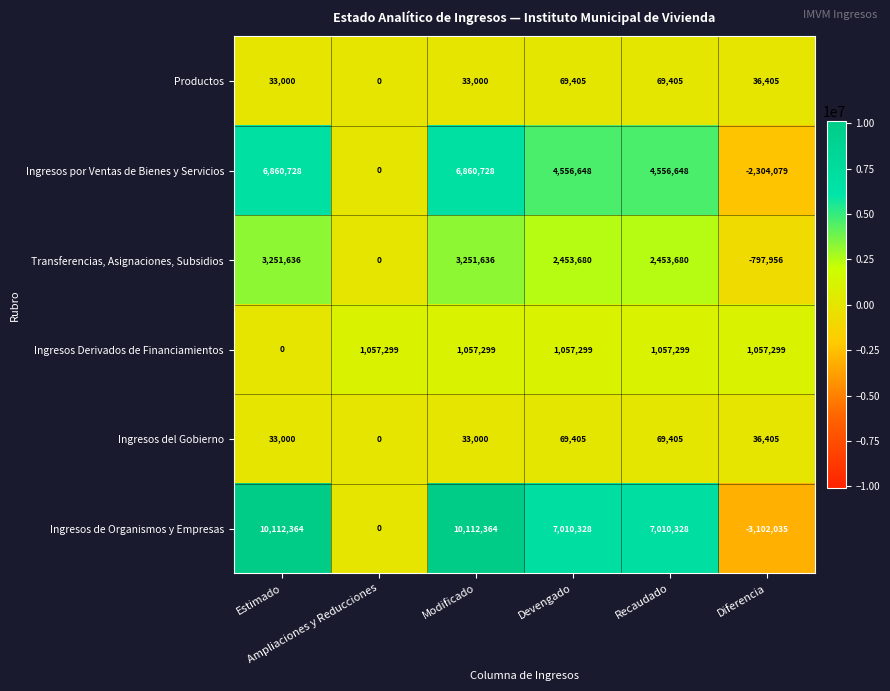

What is the average value of the Transferencias, Asignaciones, Subsidios series?

1768779